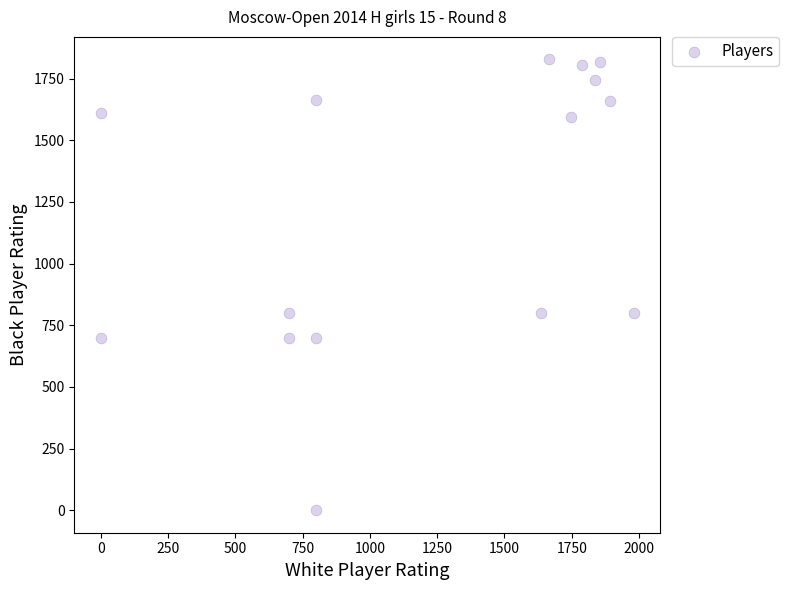

What is the range of X values (max minus min)?

1981